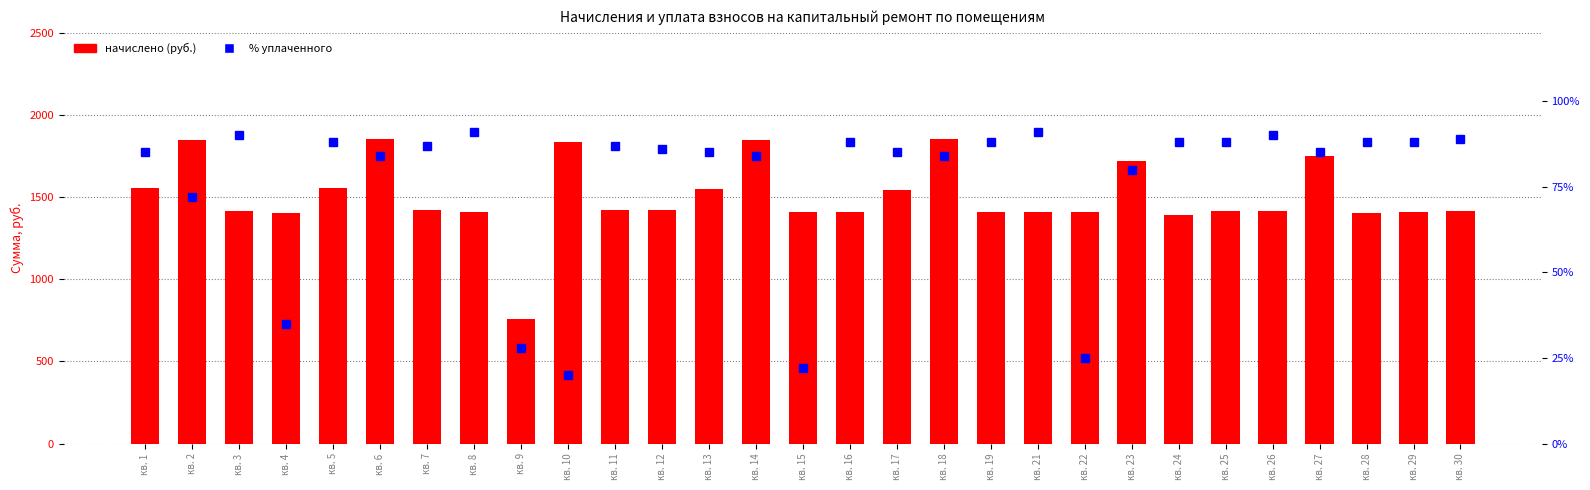

What is the difference between the highest and lowest values at кв. 5?

1470.2